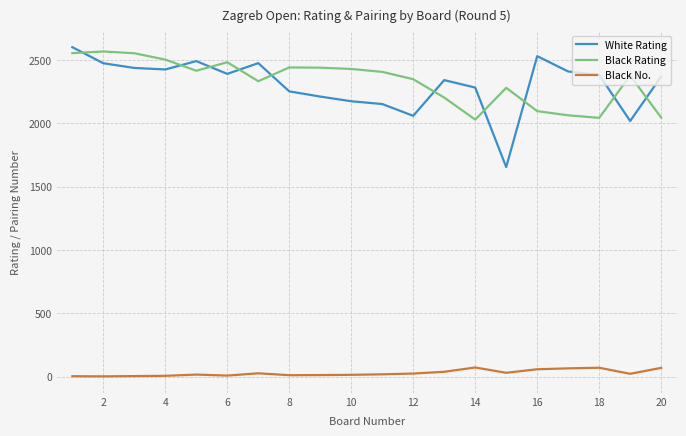

True or false: Black Rating and Black No. intersect in this chart.

False